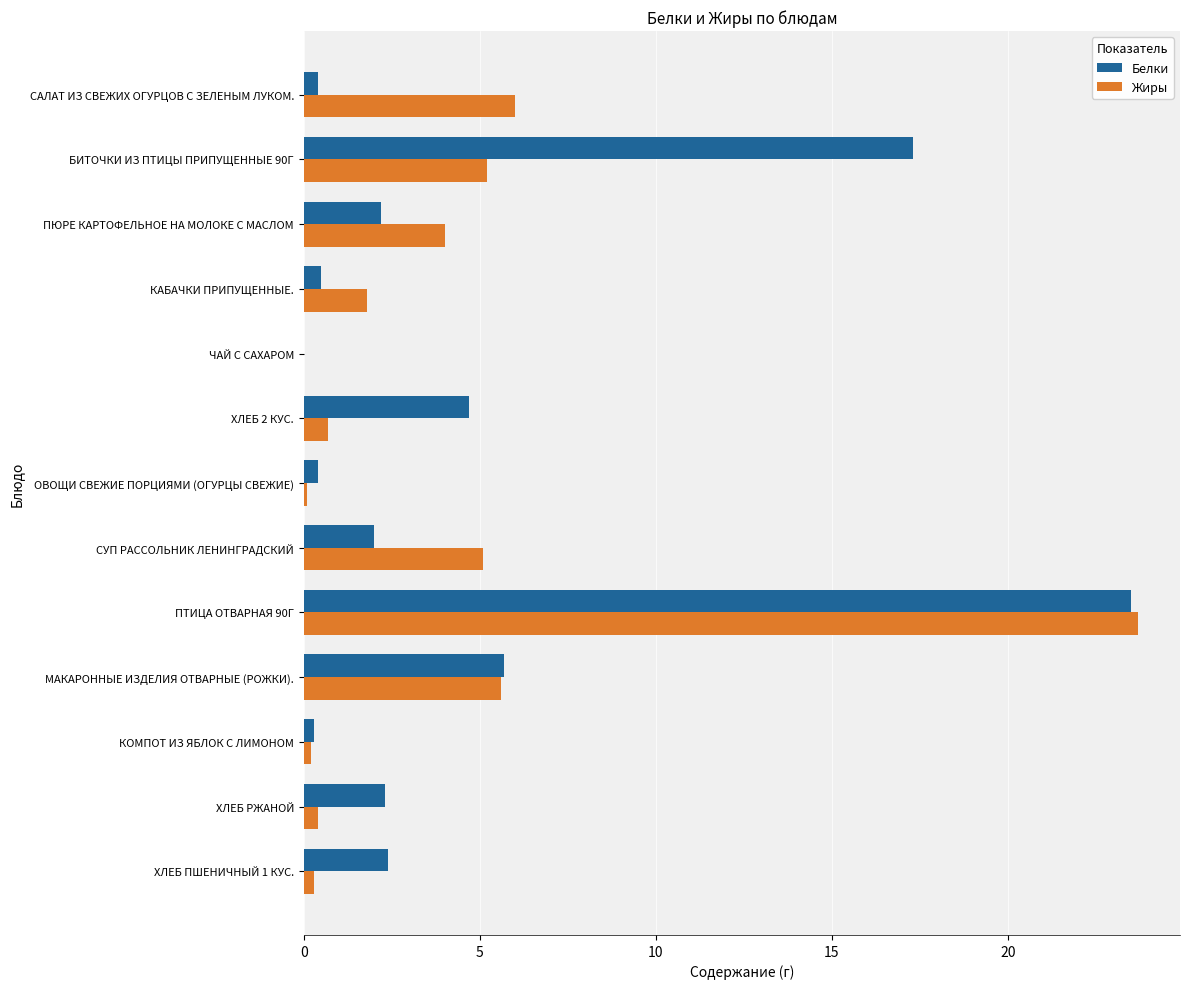

What is the total value across all series at СУП РАССОЛЬНИК ЛЕНИНГРАДСКИЙ?

7.1